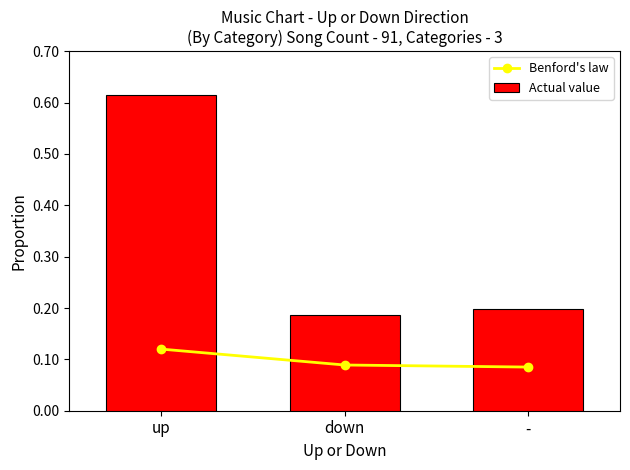

Is the value of Benford's law at - greater than the value of Actual value at -?

No